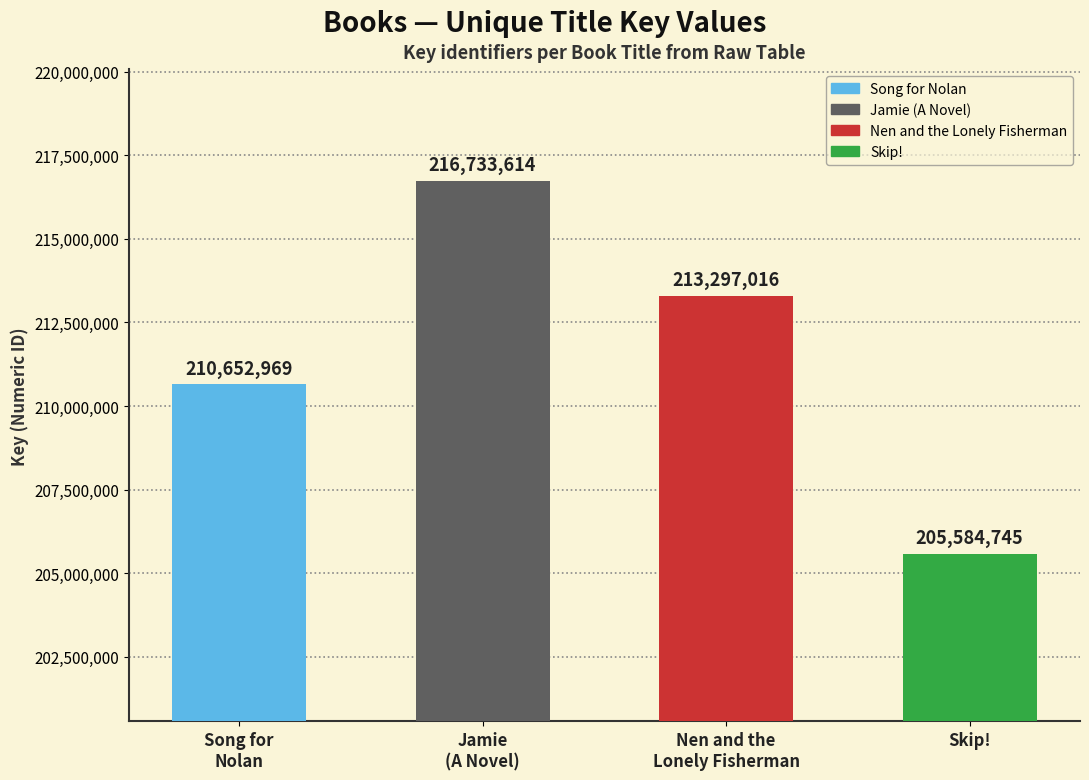

Where does the data first go above 213297016?

Jamie
(A Novel)